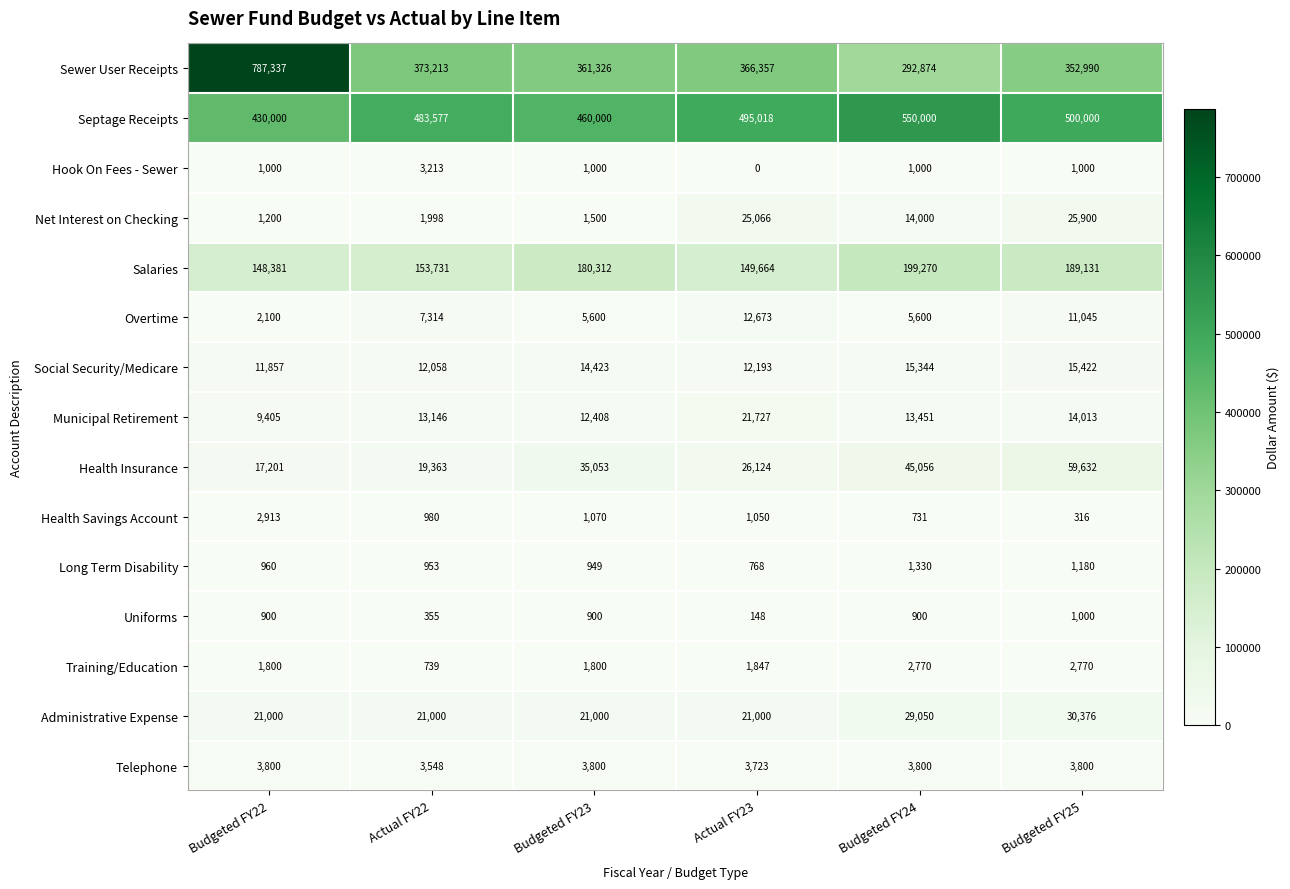

List the series in order of their peak value, highest first.

Sewer User Receipts, Septage Receipts, Salaries, Health Insurance, Administrative Expense, Net Interest on Checking, Municipal Retirement, Social Security/Medicare, Overtime, Telephone, Hook On Fees - Sewer, Health Savings Account, Training/Education, Long Term Disability, Uniforms